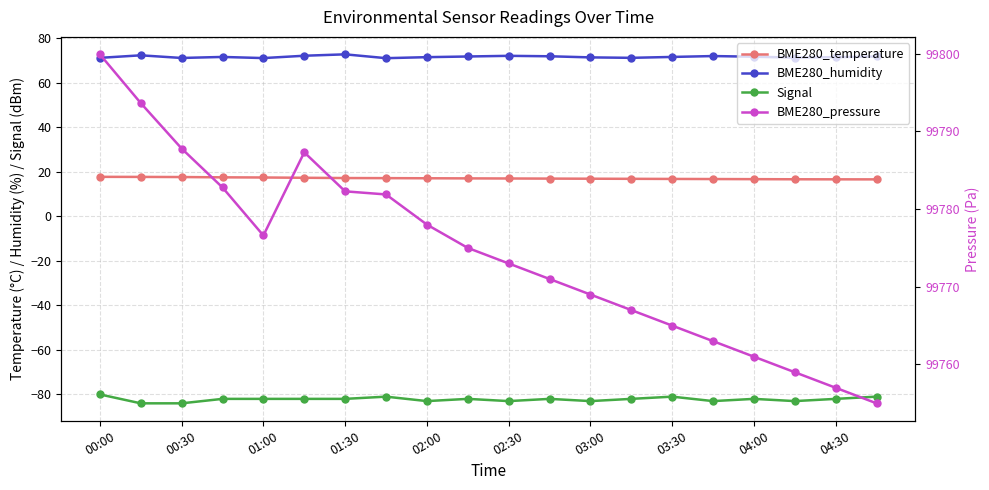

Read the Signal value at 02:30.

-82.0